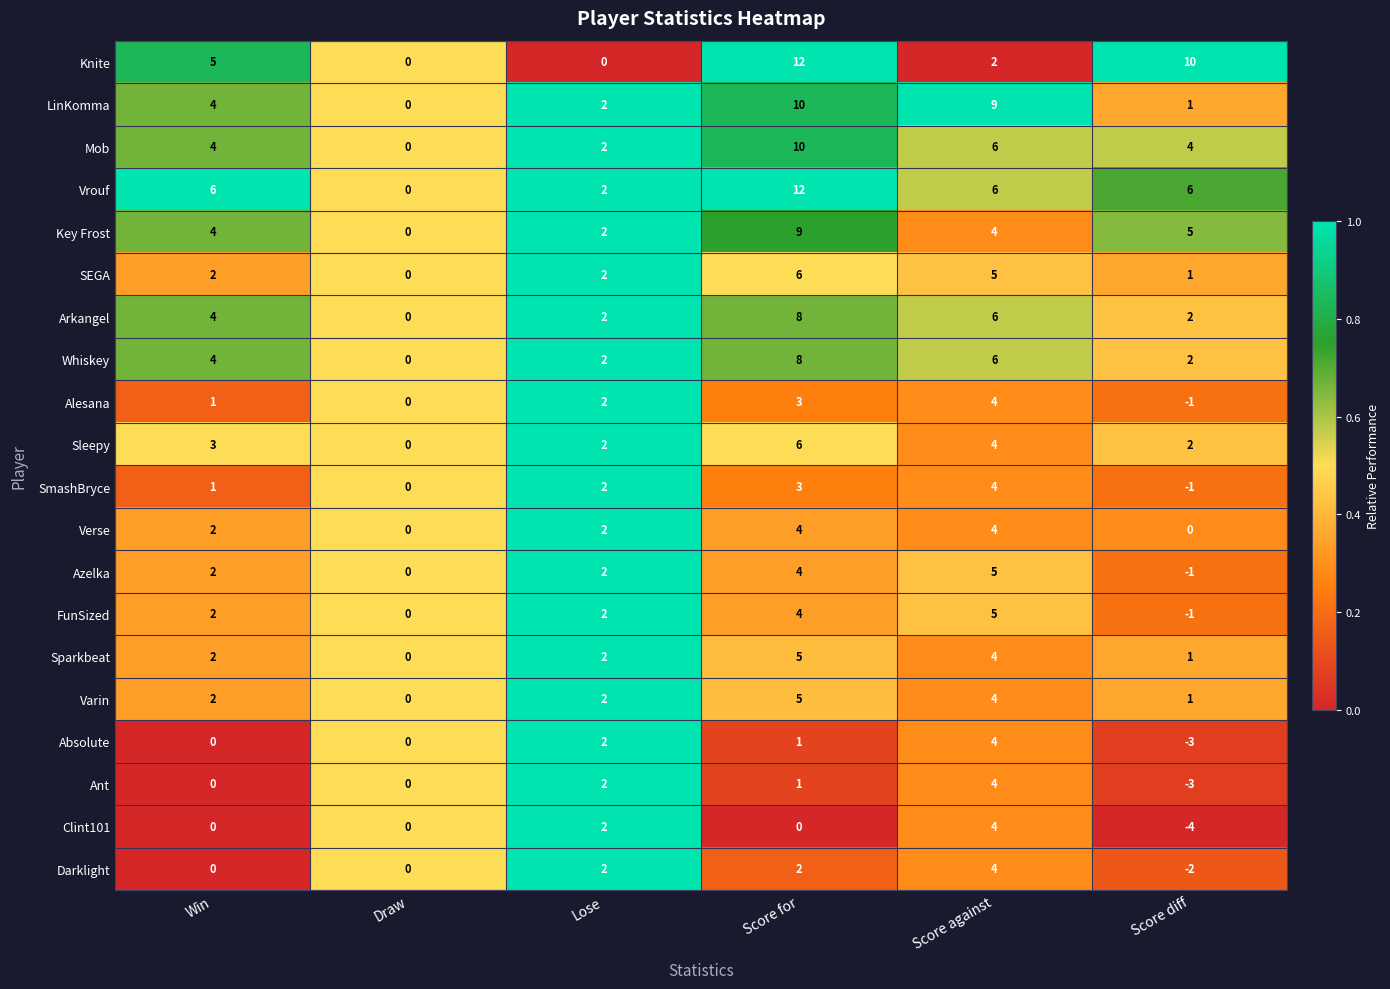

Is it true that Mob equals 3 at Score diff?

False